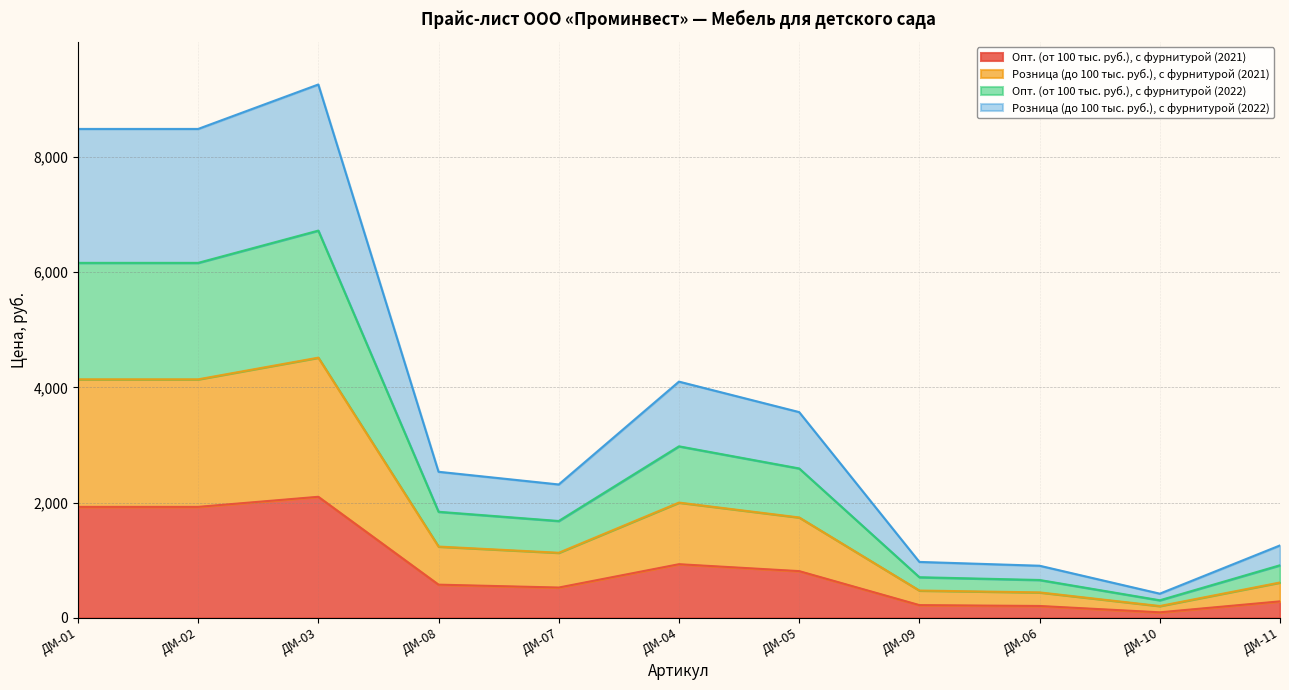

What is the total value across all series at ДМ-06?

903.5